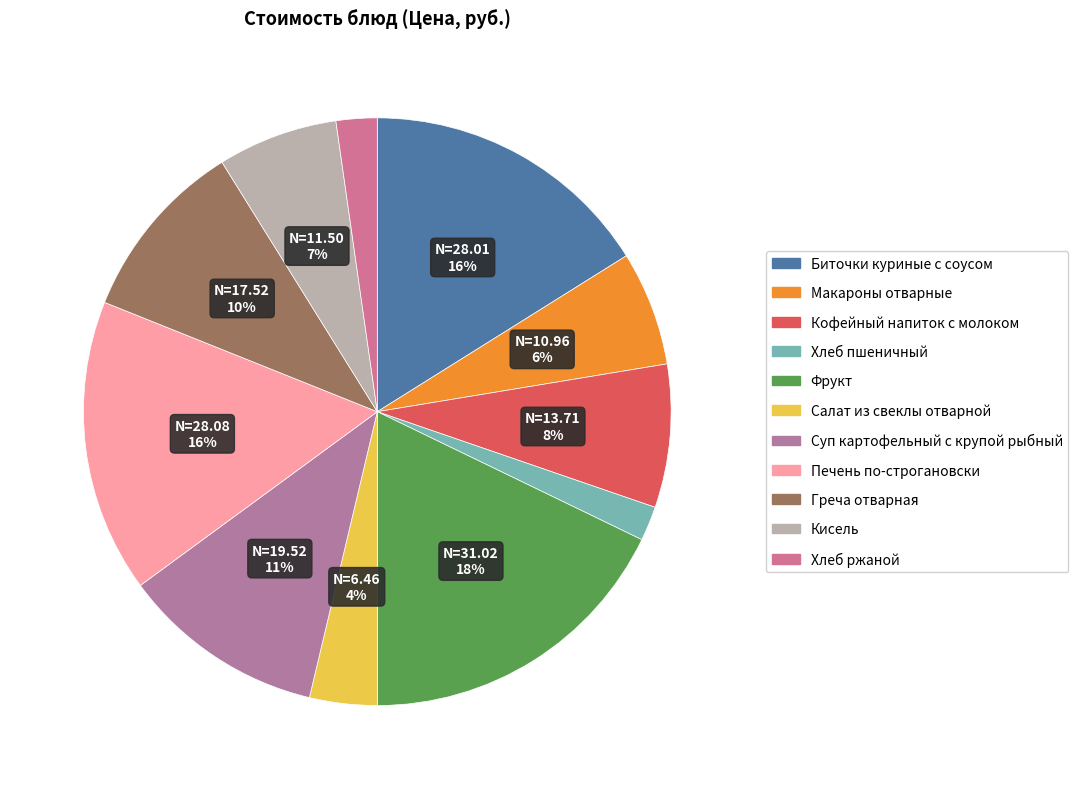

To the nearest percent, what percentage of the pie is Печень по-строгановски?

16%